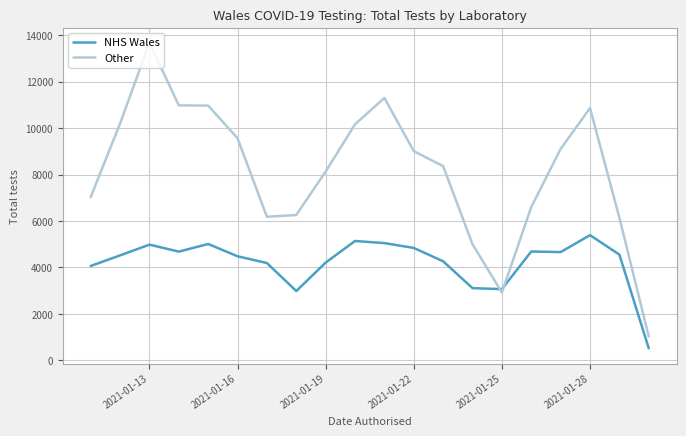

Rank the series by their maximum value, from highest to lowest.

Other, NHS Wales